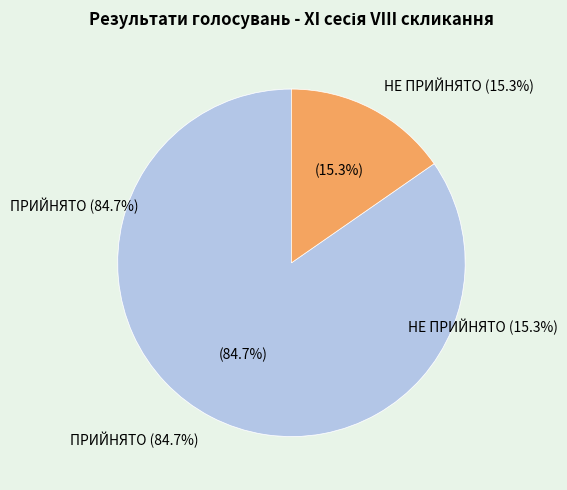

Does НЕ ПРИЙНЯТО represent more than half of the total?

No